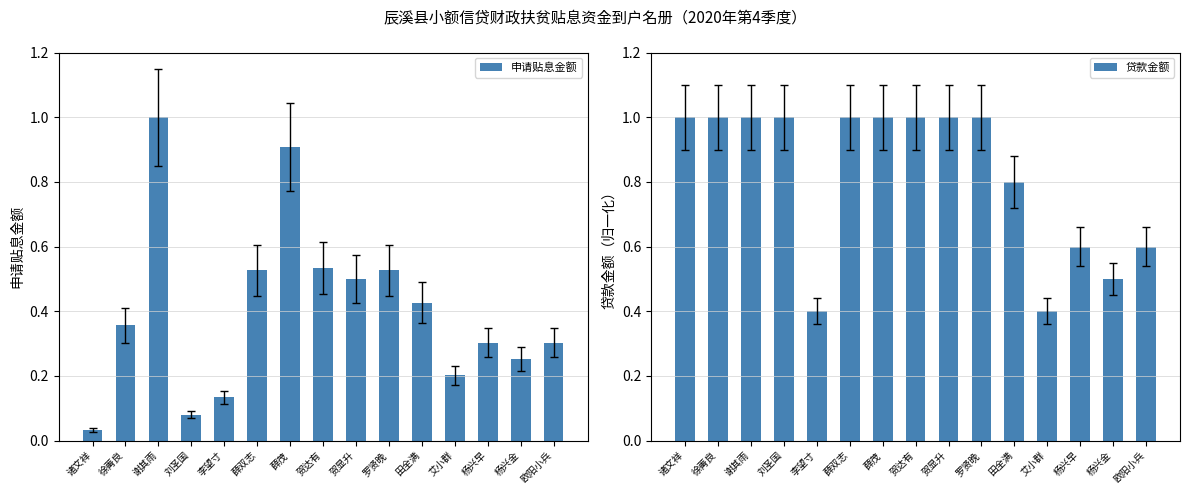

Between 薛双志 and 杨兴金, which is larger?

薛双志